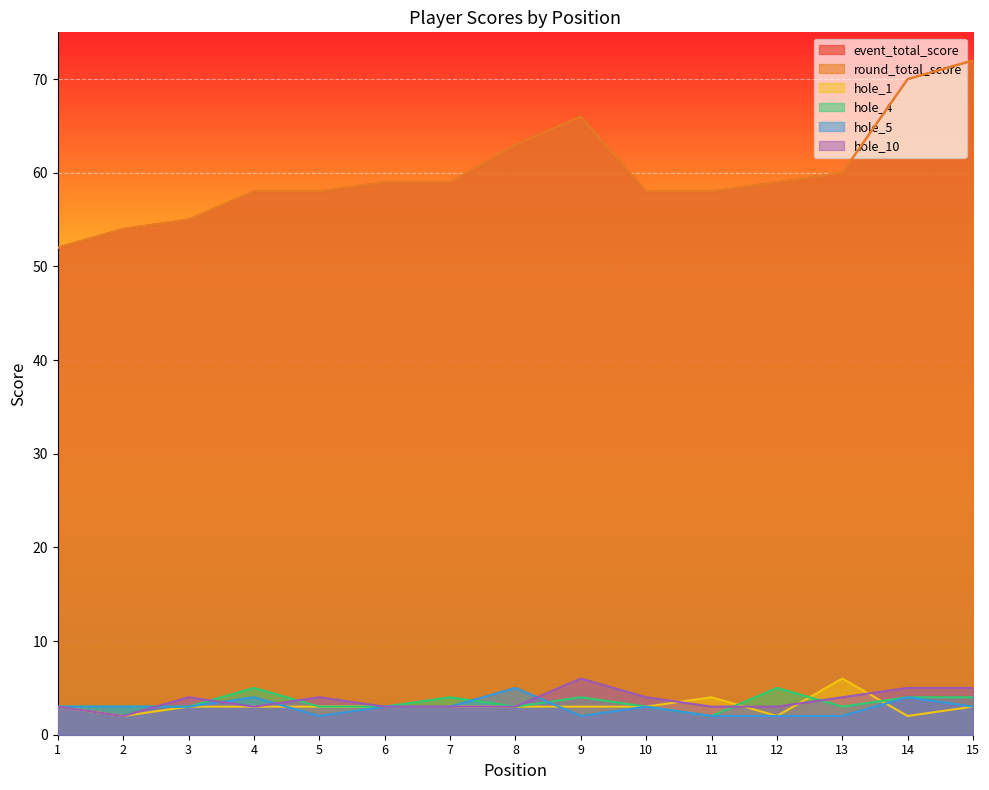

Rank the series by their maximum value, from lowest to highest.

hole_4, hole_5, hole_1, hole_10, event_total_score, round_total_score